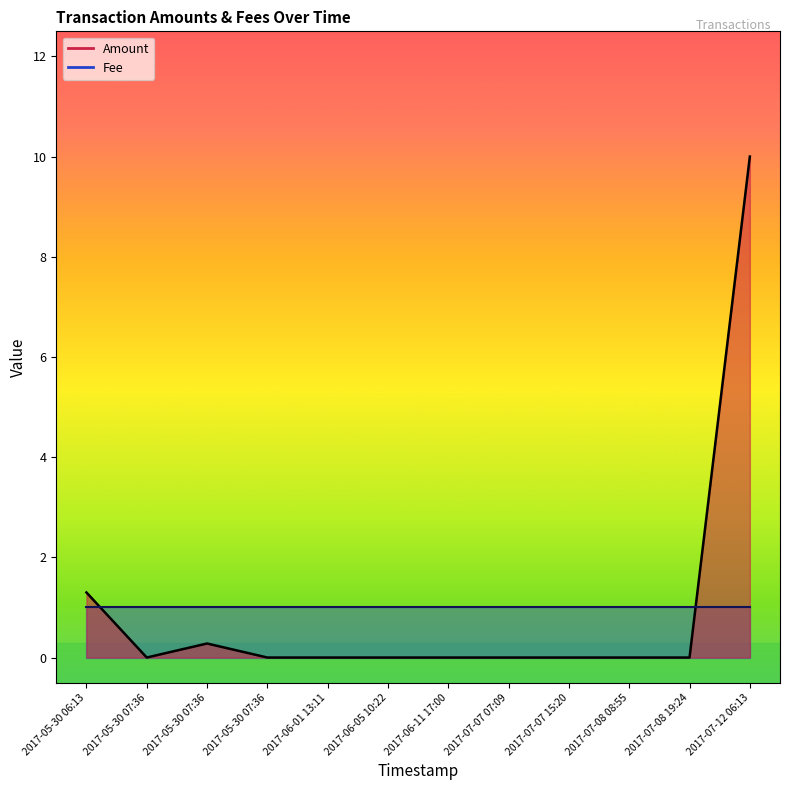

List the labels in order of value, largest first.

2017-07-12 06:13, 2017-05-30 06:13, 2017-05-30 07:36, 2017-05-30 07:36, 2017-05-30 07:36, 2017-06-01 13:11, 2017-06-05 10:22, 2017-06-11 17:00, 2017-07-07 07:09, 2017-07-07 15:20, 2017-07-08 08:55, 2017-07-08 19:24